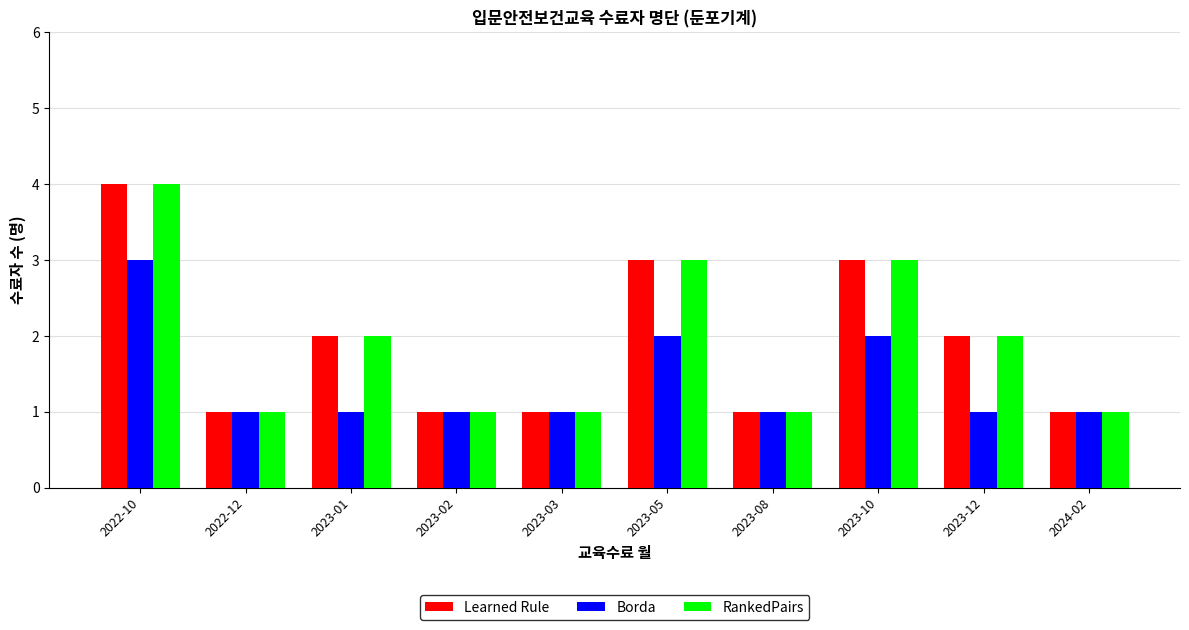

What is the label of the 8th bar from the right?

2023-01